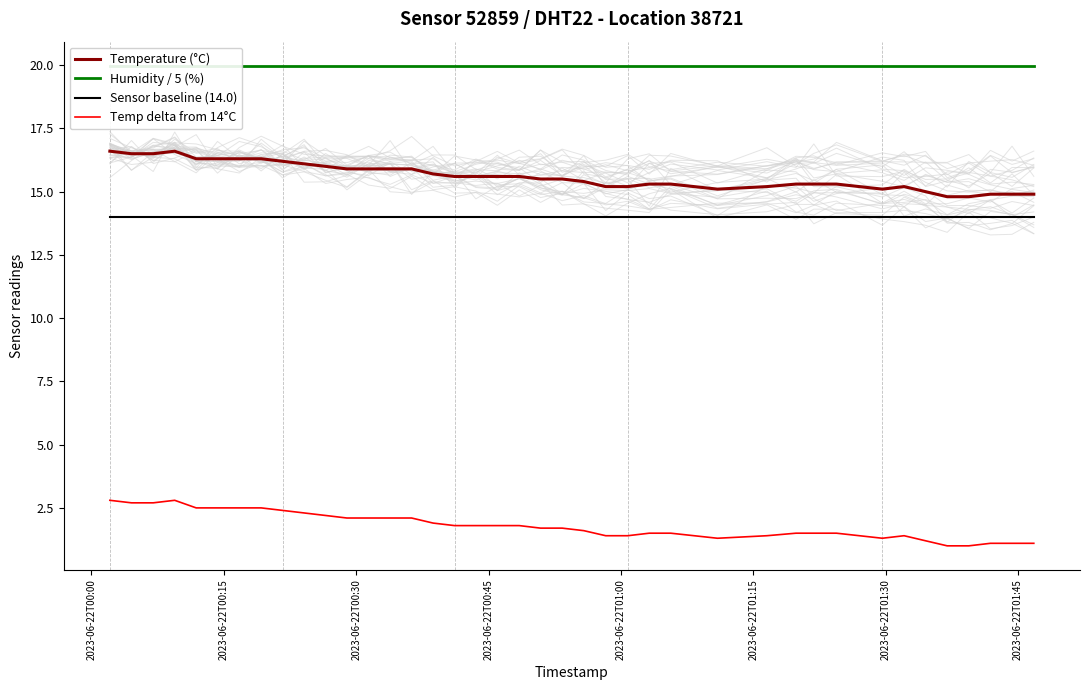

True or false: Temperature (°C) and Sensor baseline (14.0) cross at least once.

False